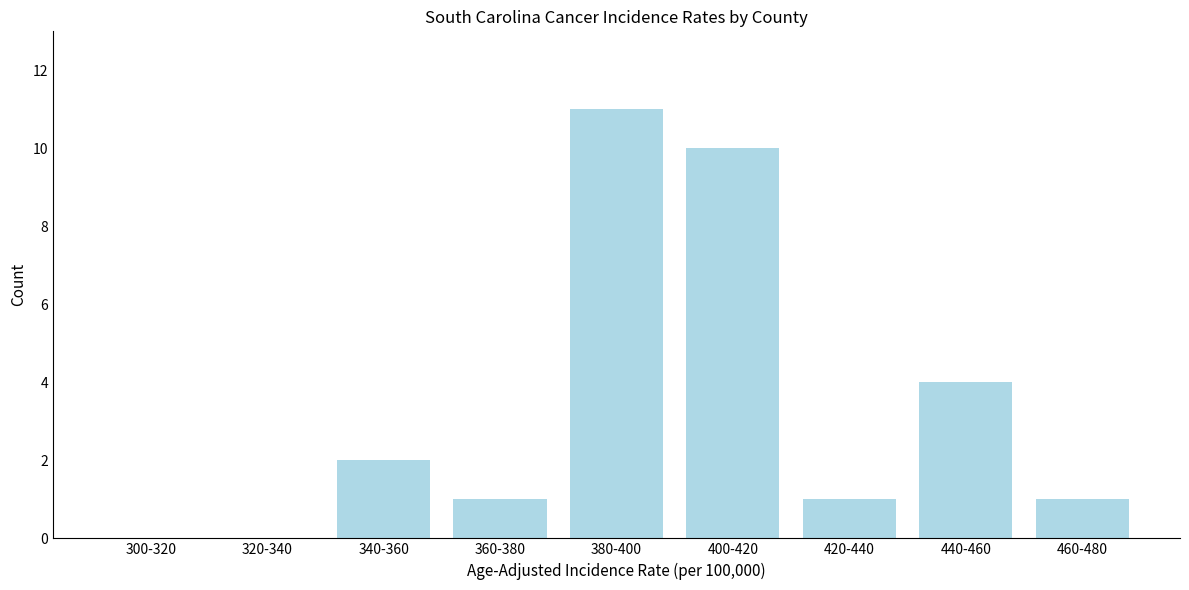

Reading left to right, list all the values displayed in this chart.

300-320=0	320-340=0	340-360=2	360-380=1	380-400=11	400-420=10	420-440=1	440-460=4	460-480=1